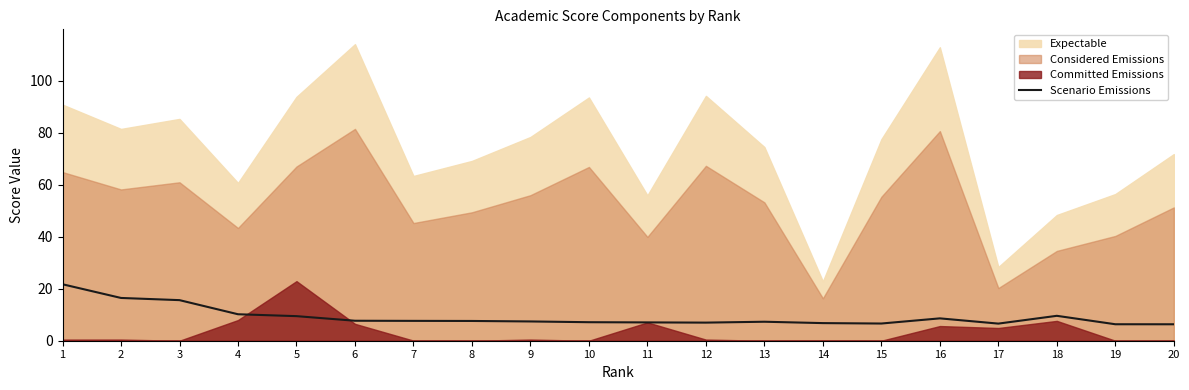

Which has a higher value, 20 or 4?

4